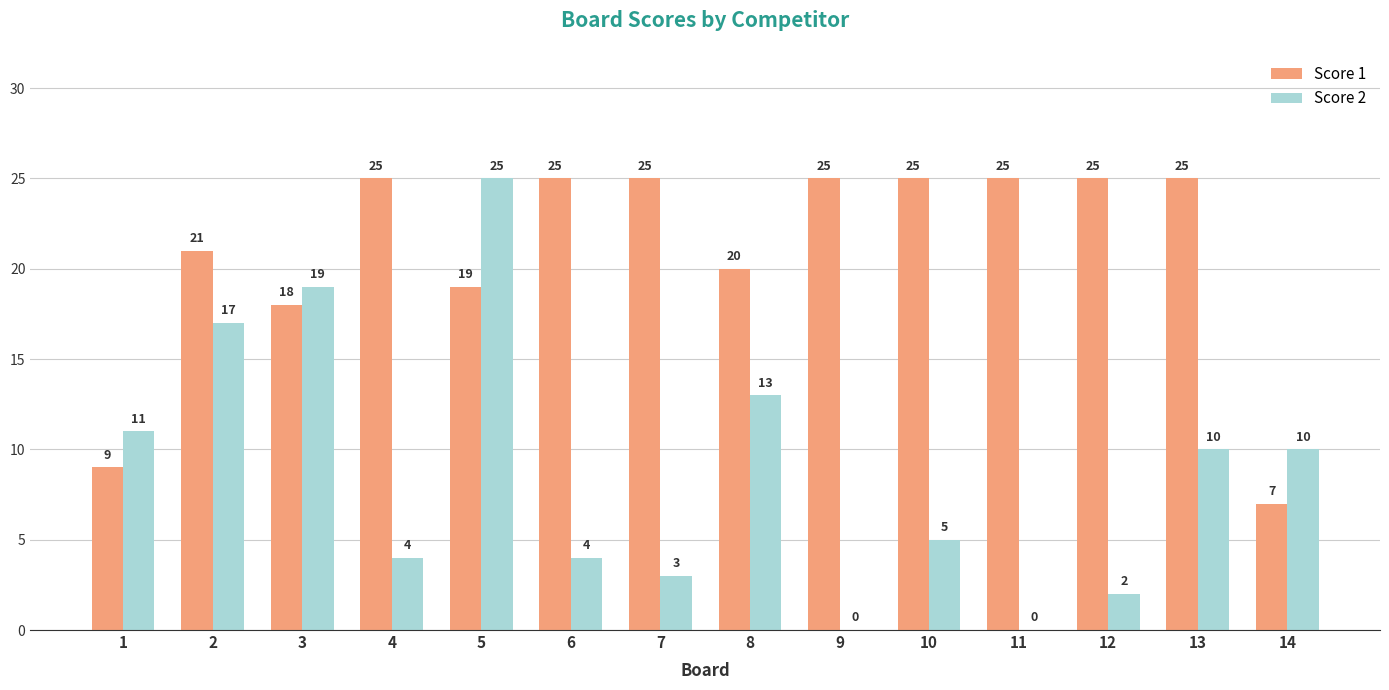

Which series changed the most between 7 and 12?

Score 2